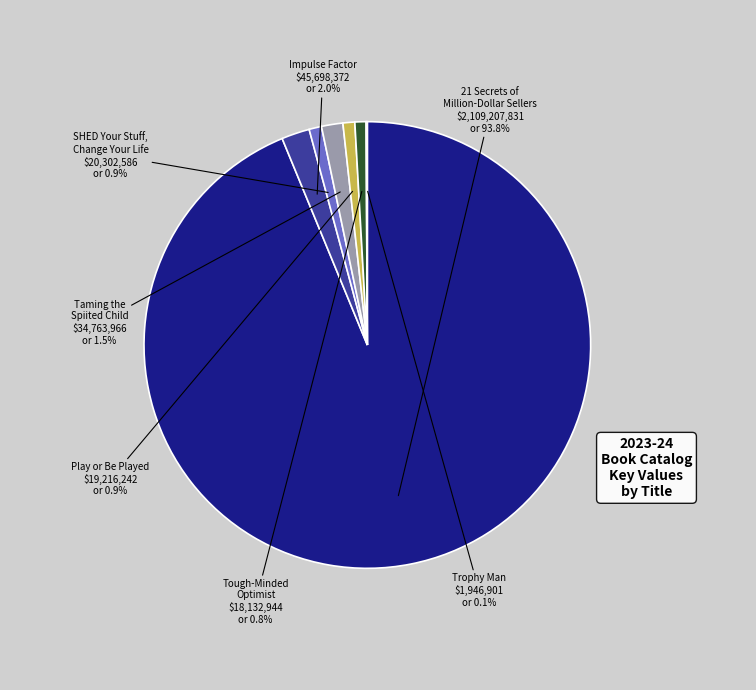

Is Tough-Minded Optimist the majority of the pie?

No